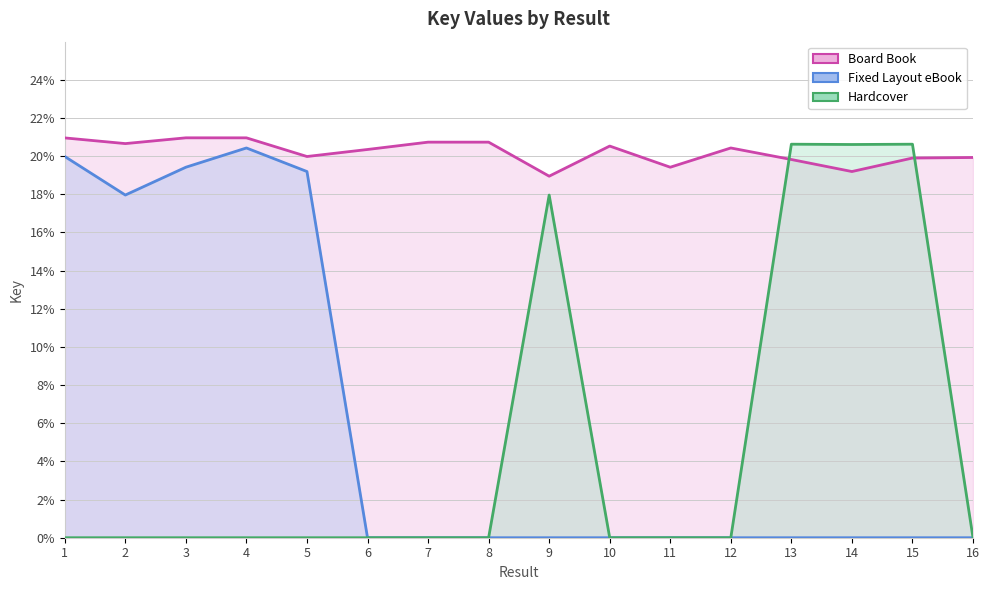

The value of Board Book at 10 is 9.6. True or false?

False